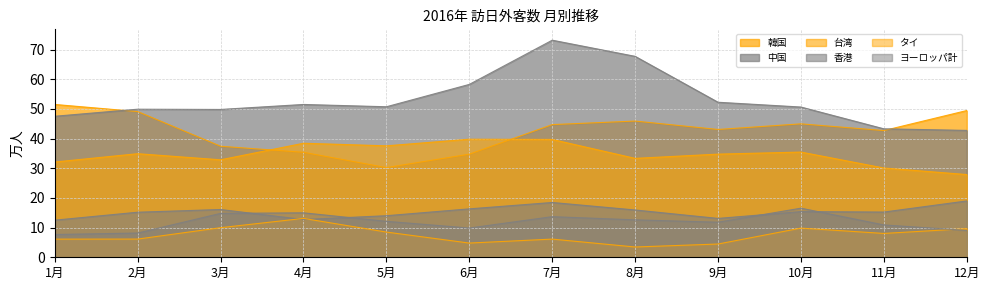

Where is the first local minimum for 韓国?

5月